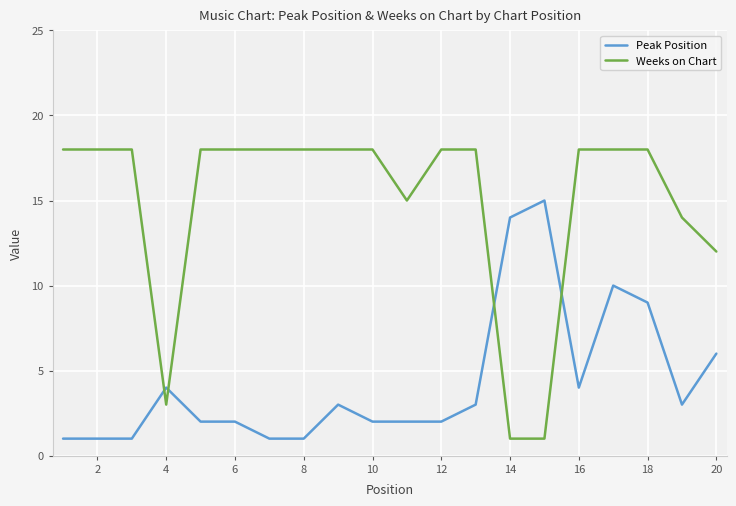

Which series has the widest spread of values?

Weeks on Chart